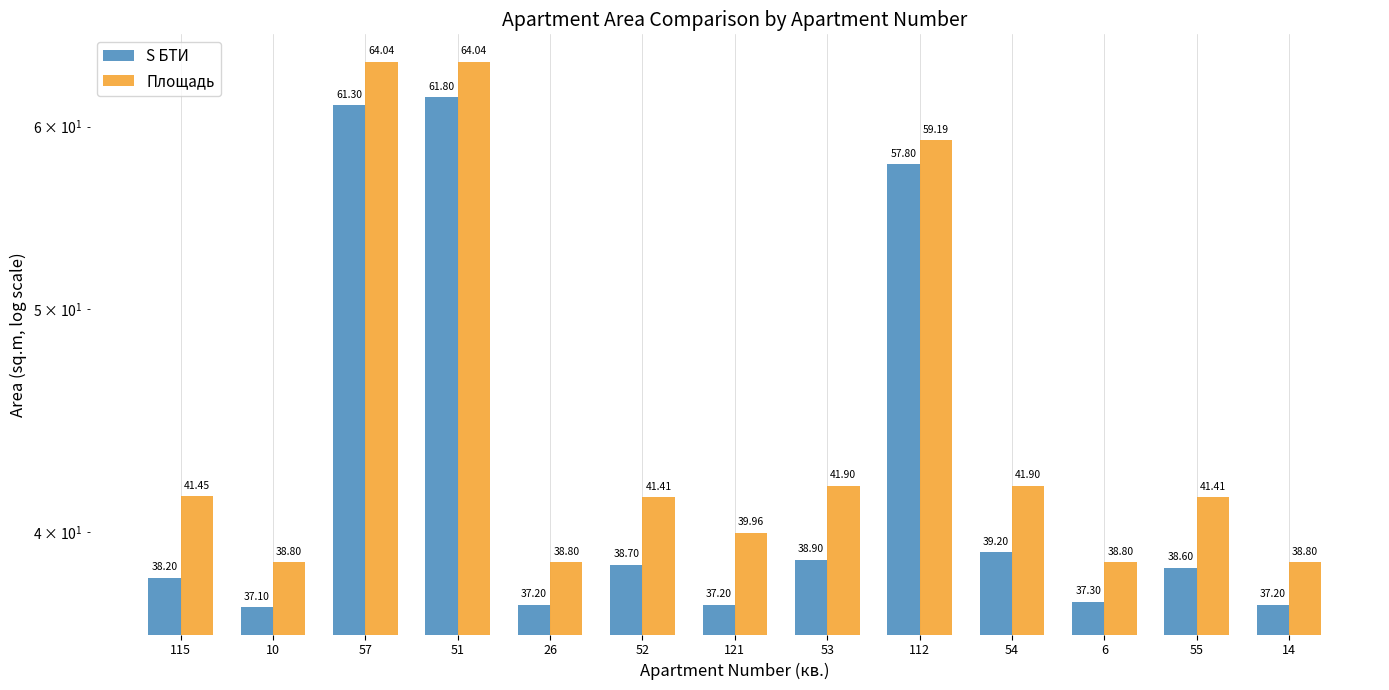

Which series has the largest total across all categories?

Площадь